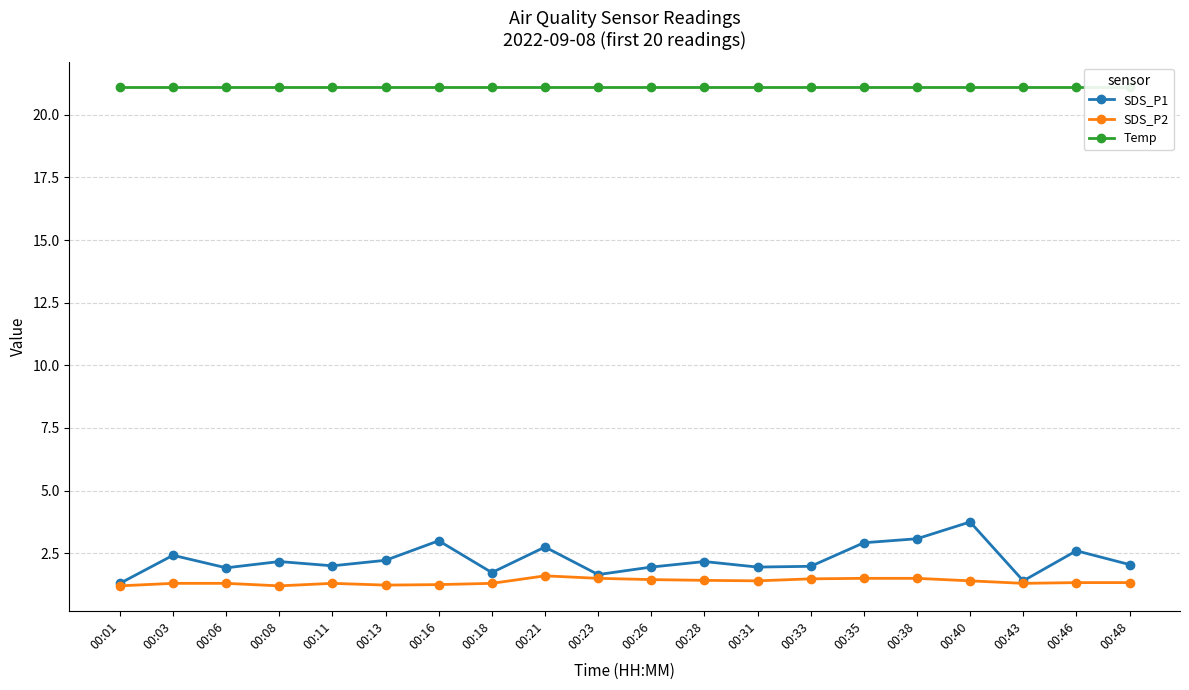

True or false: SDS_P2 and Temp cross at least once.

False